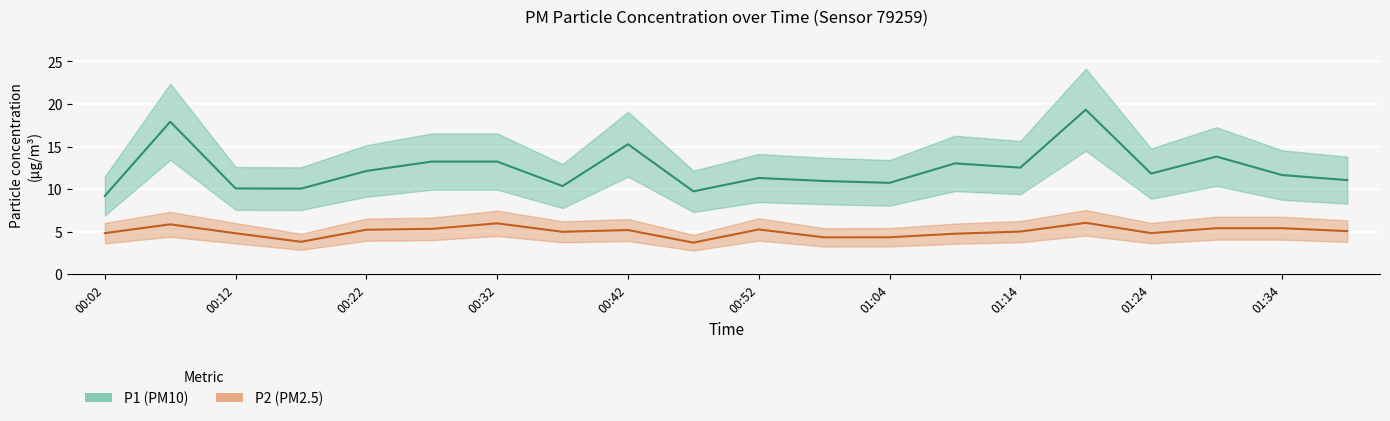

True or false: P2 and P1 cross at least once.

False